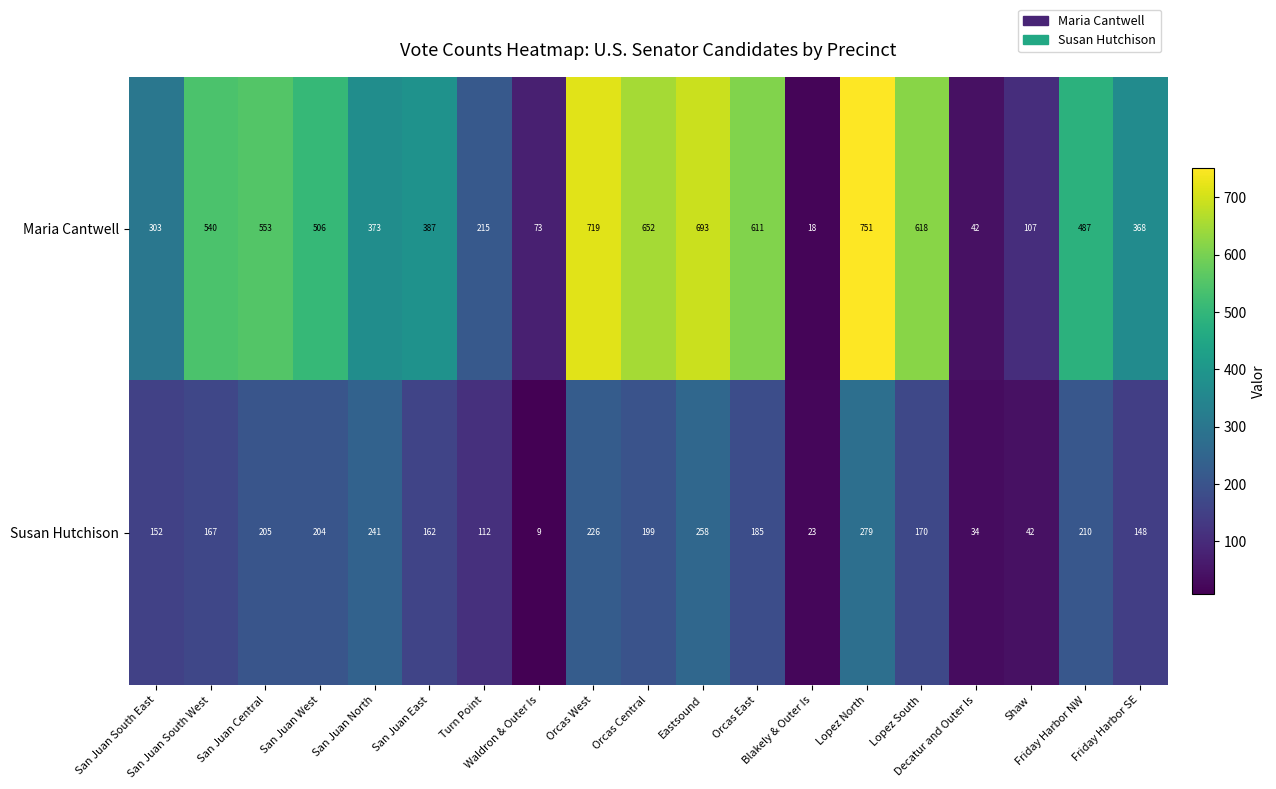

What is the smallest value displayed?

9